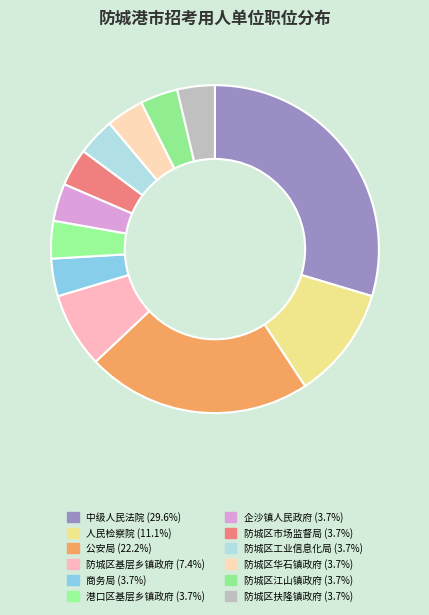

Count the number of slices in the pie.

12